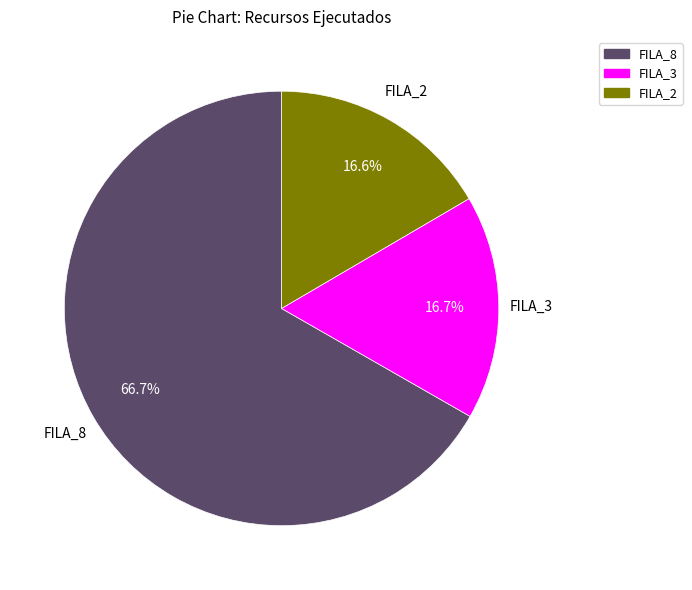

Is there a majority slice in this chart?

Yes